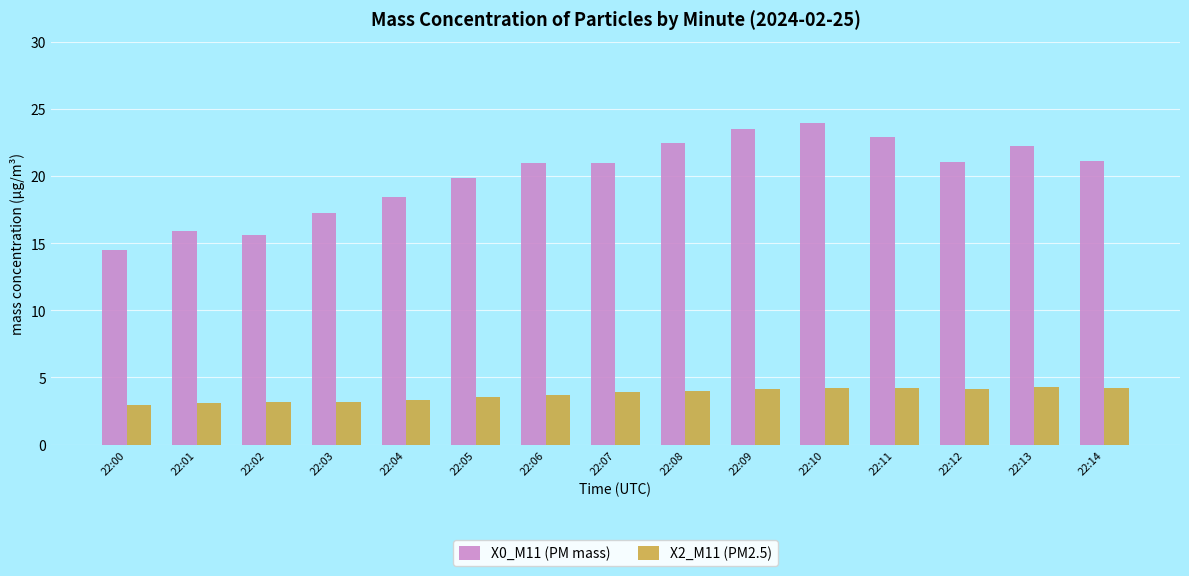

What is the smallest value displayed?

3.0